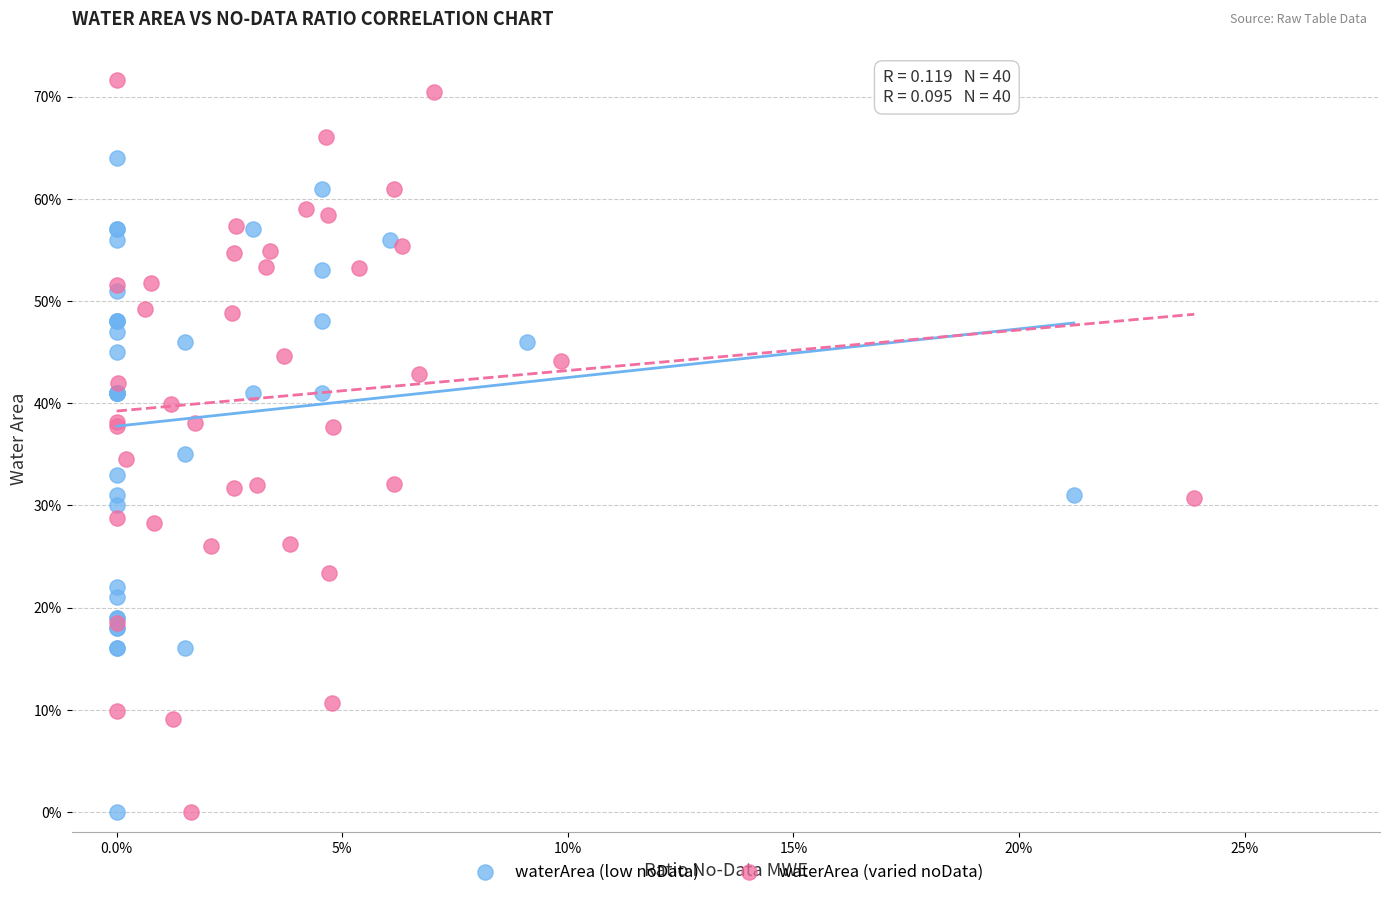

Which series has the widest spread of Y values?

waterArea (varied noData)